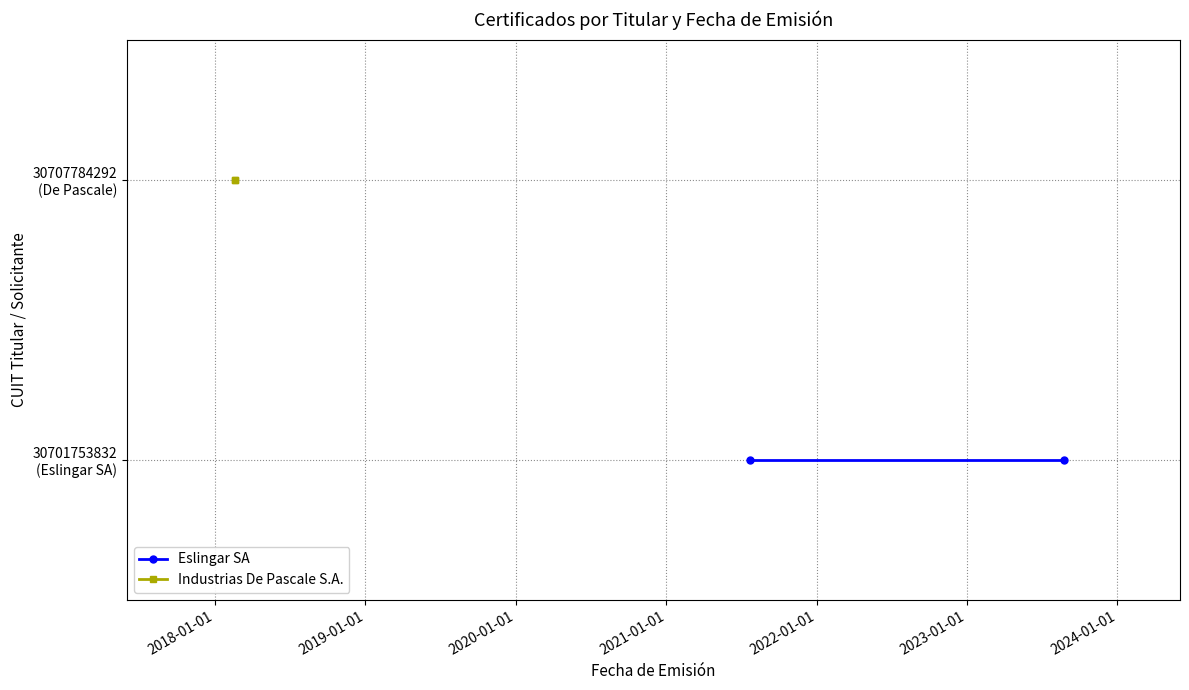

What is the average value of the Industrias De Pascale S.A. series?

2